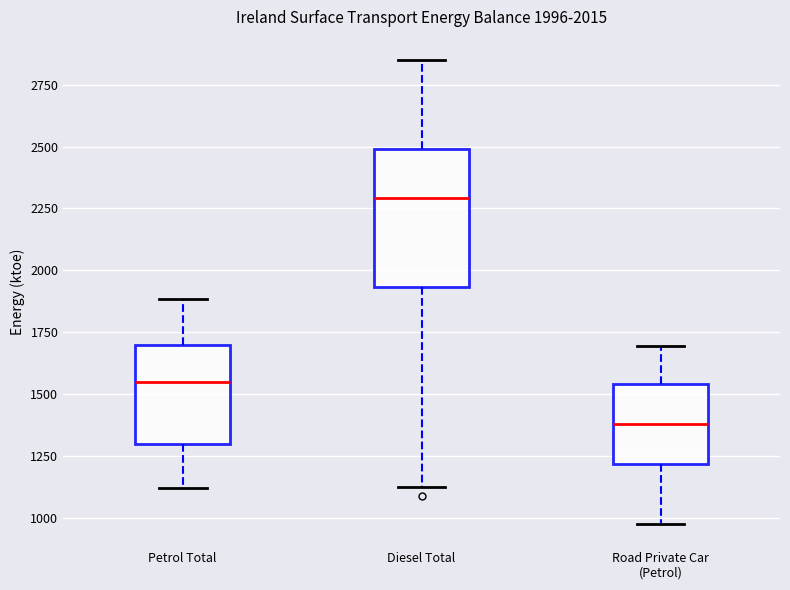

Which box is the tallest, from its lower edge to its upper edge?

Diesel Total